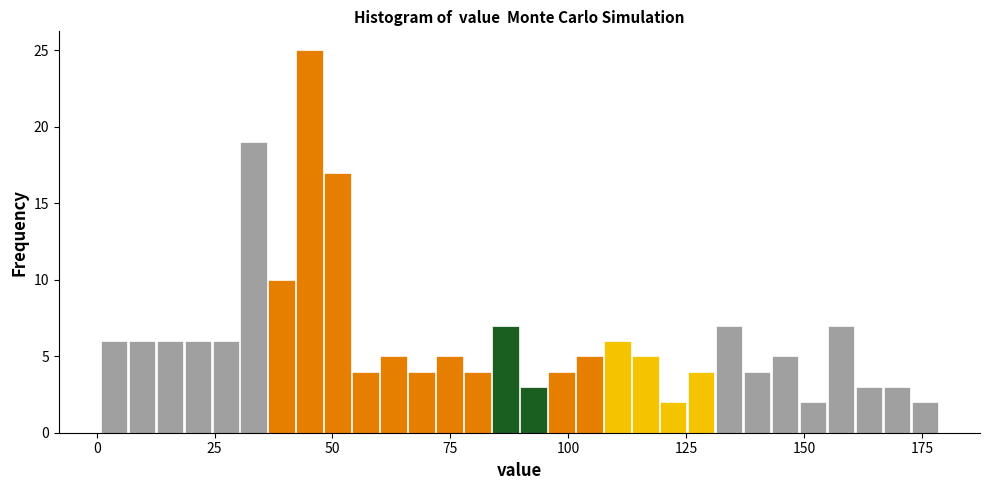

Read against the x-axis, roughly where is the centre of the tallest bar?

45